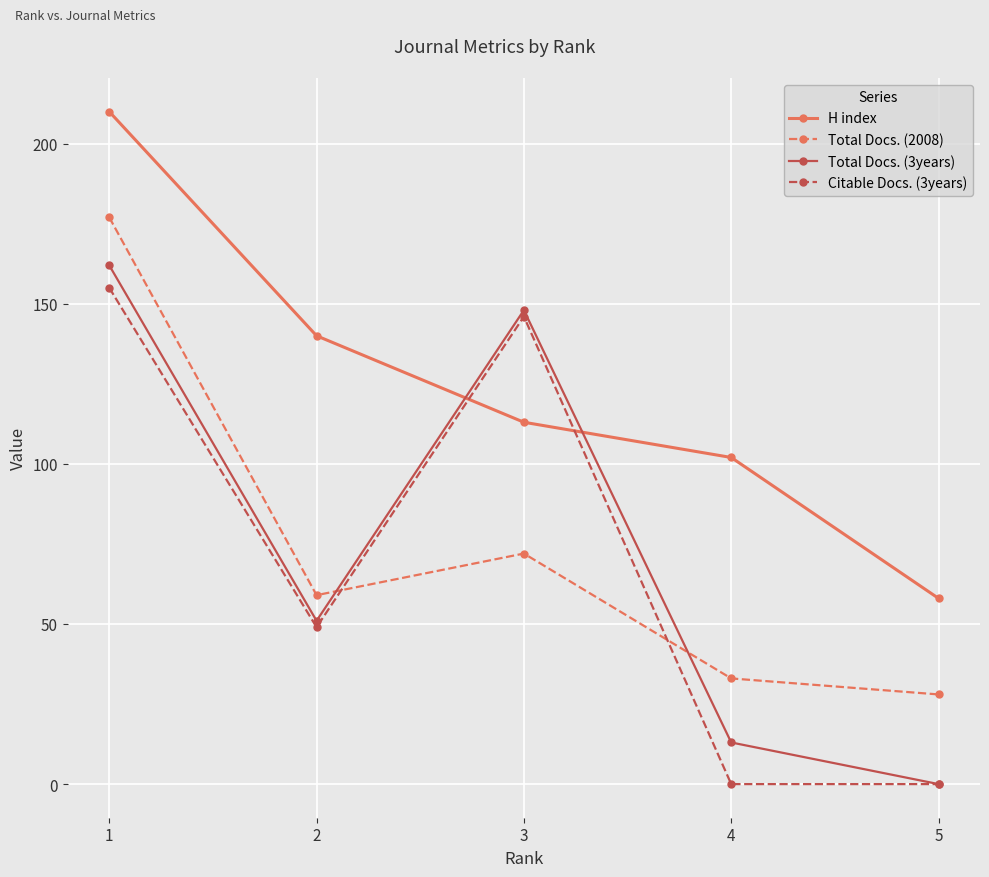

The Total Docs. (3years) series shows 51 at 2. True or false?

True